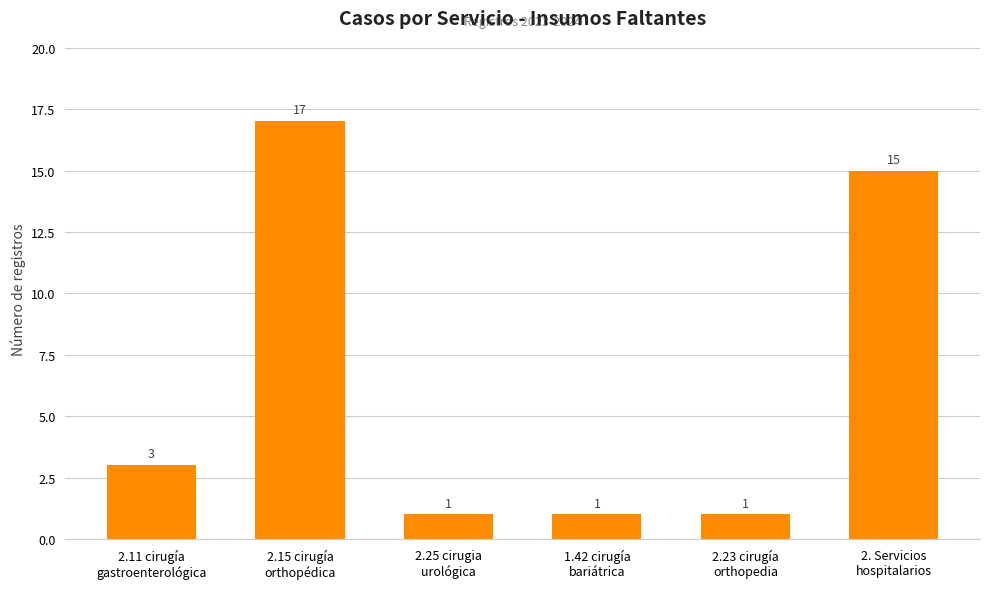

At which label is the value closest to 9?

2.11 cirugía
gastroenterológica